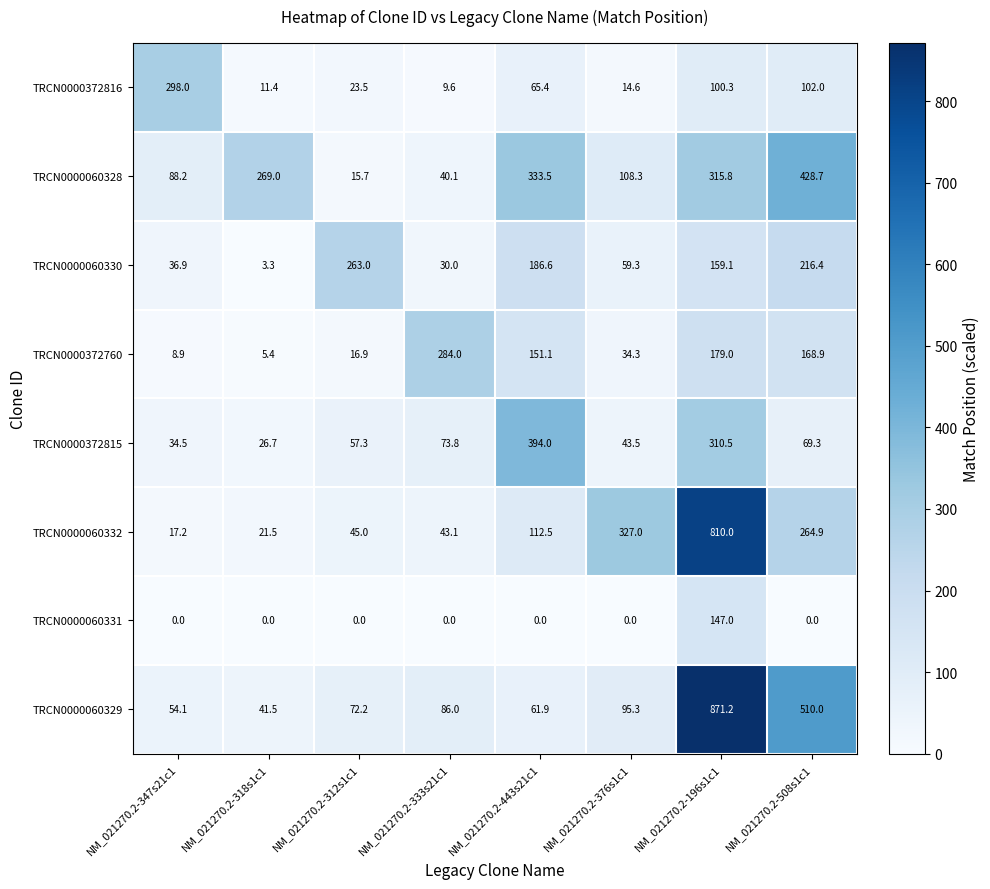

What is the difference between the highest and lowest values at NM_021270.2-376s1c1?

327.0